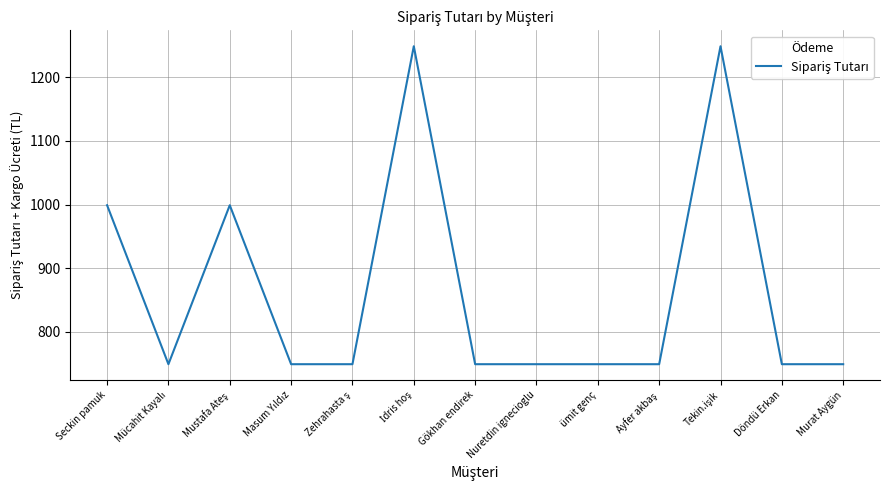

What is the maximum value shown in the chart?

1249